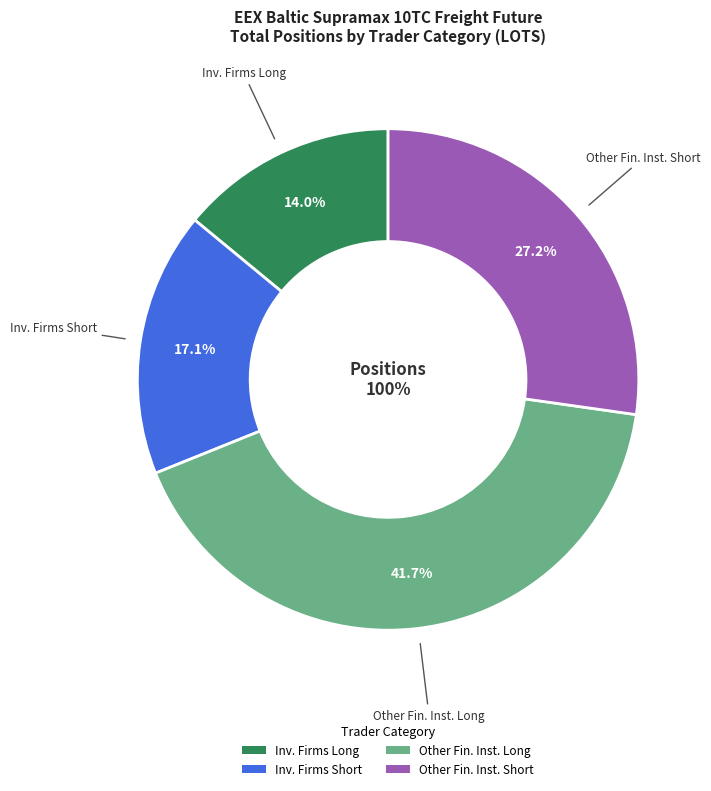

To the nearest percent, what percentage of the pie is Investment Firms or credit institutions (Long)?

14%